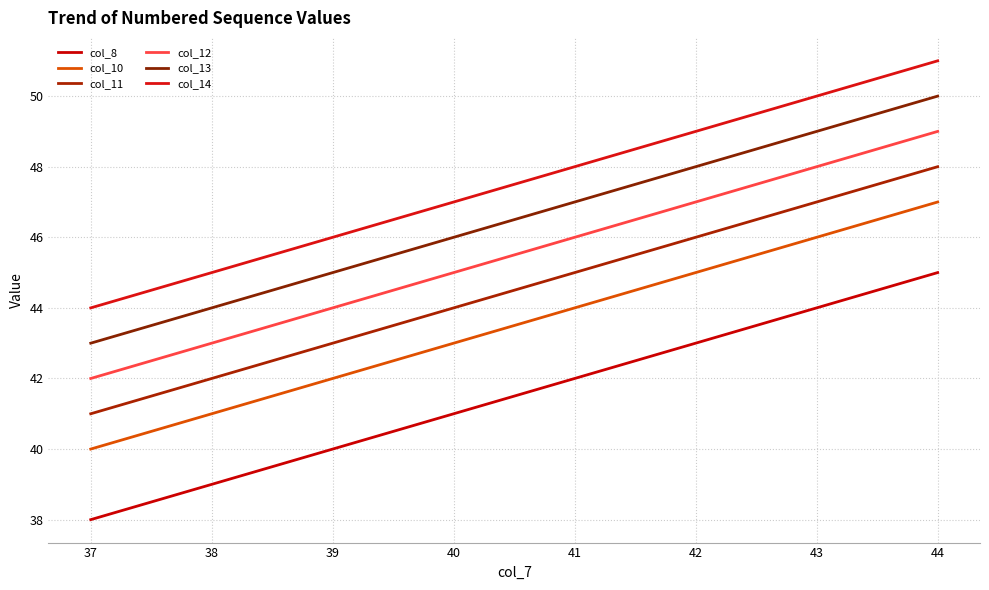

Is the value of col_11 at 41 greater than the value of col_12 at 37?

Yes